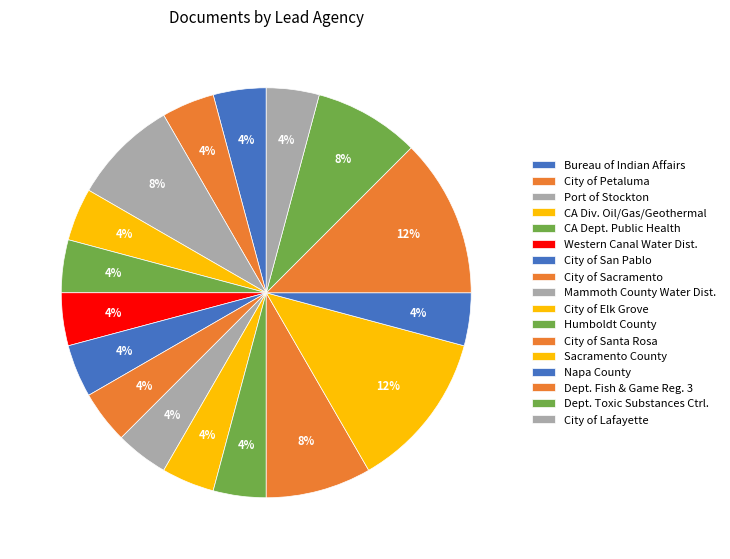

Count the number of slices in the pie.

17